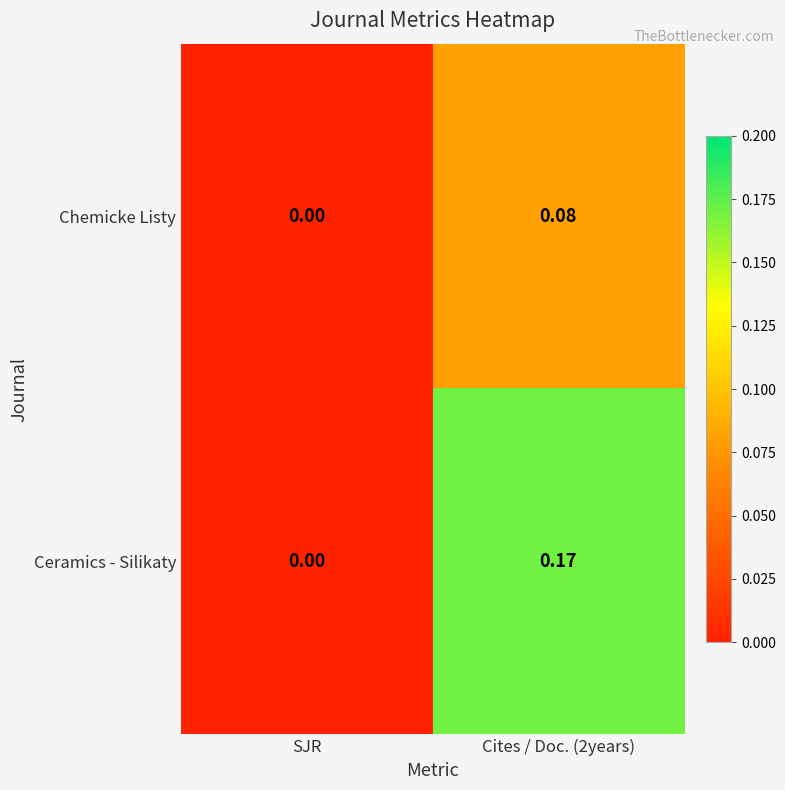

Is the value of Chemicke Listy at Cites / Doc. (2years) greater than the value of Ceramics - Silikaty at Cites / Doc. (2years)?

No